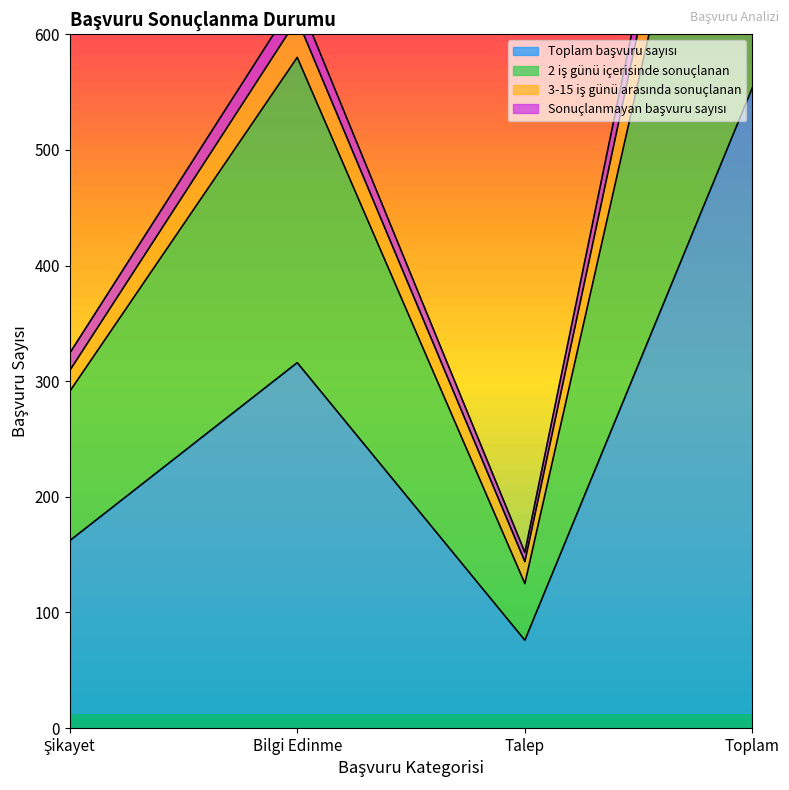

How many categories are shown in the chart?

4